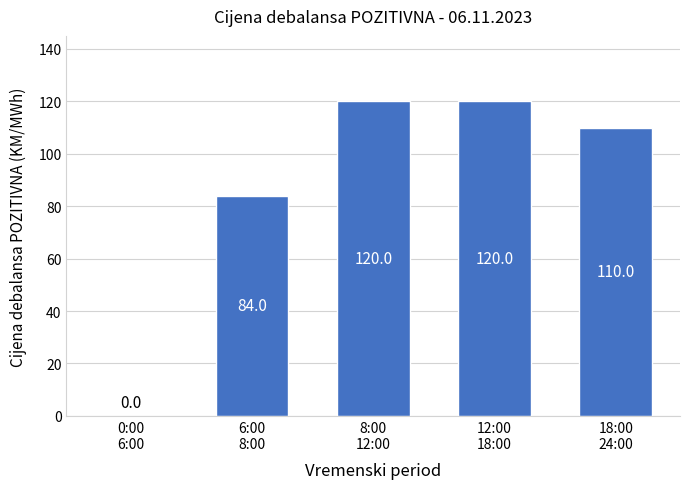

What is the sum of all values?

434